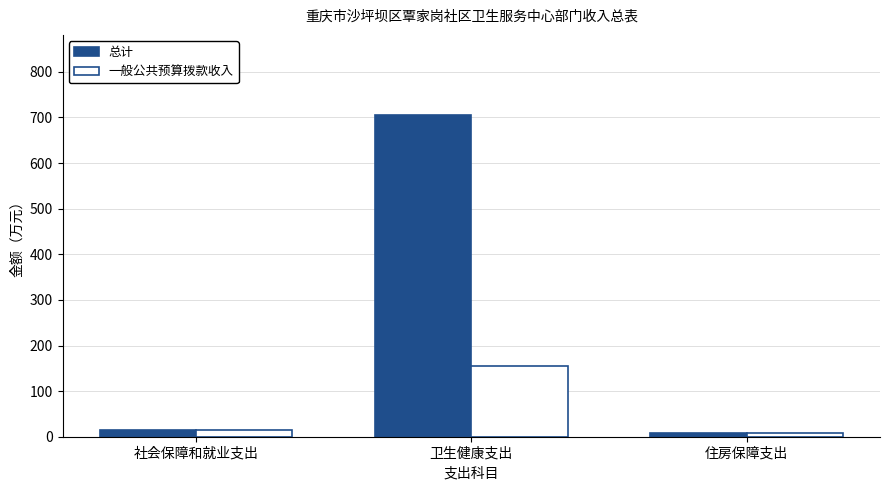

Where is 总计 nearest to the value 356?

社会保障和就业支出